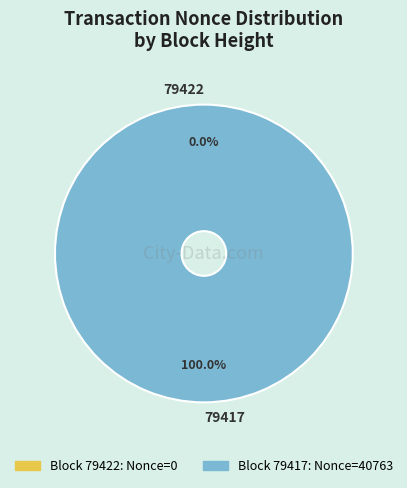

What is the smallest slice in the pie chart?

79422